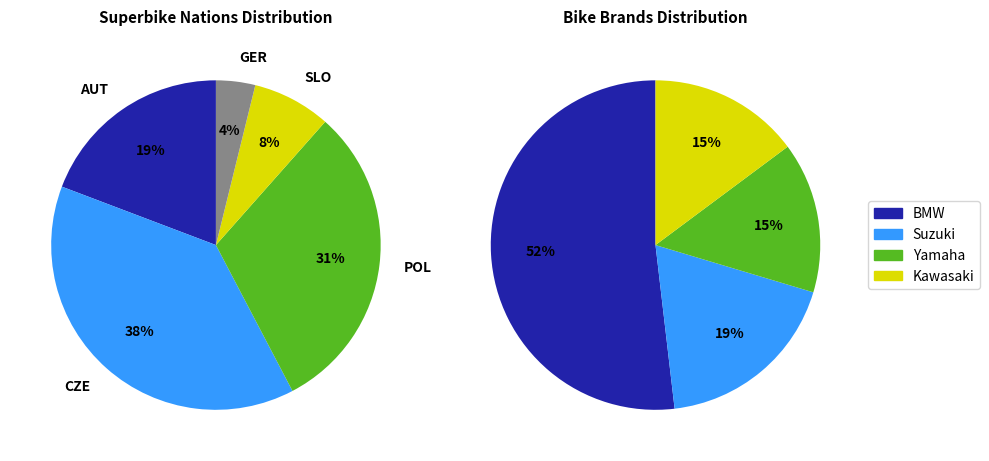

To the nearest percent, what is the combined percentage of AUT and POL?

50%